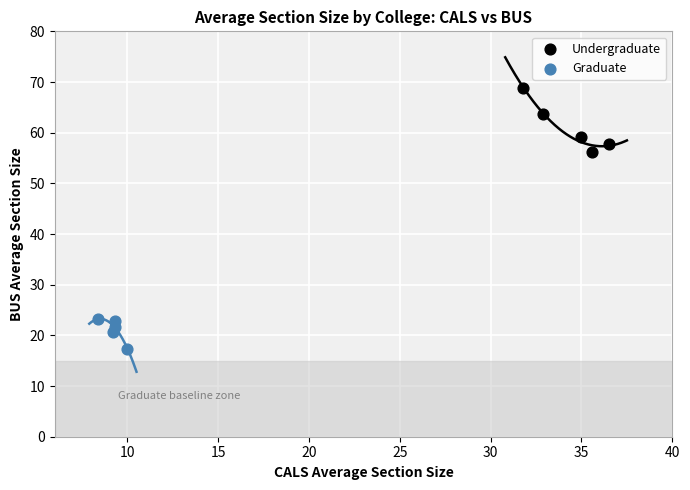

Which series reaches the minimum Y coordinate?

Graduate